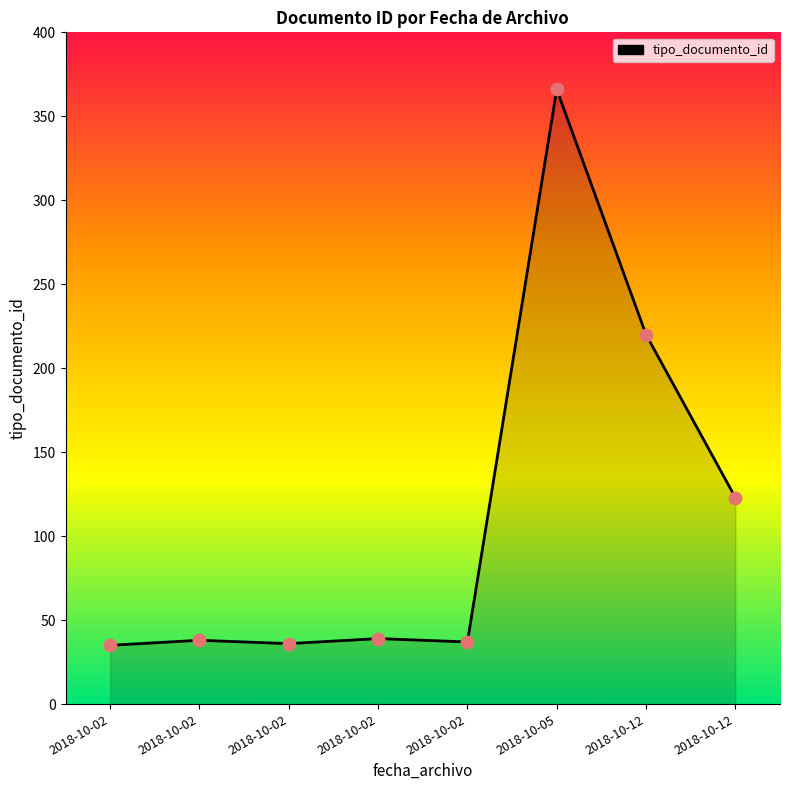

What is the ratio of the value at 2018-10-02 to the value at 2018-10-02?

0.9